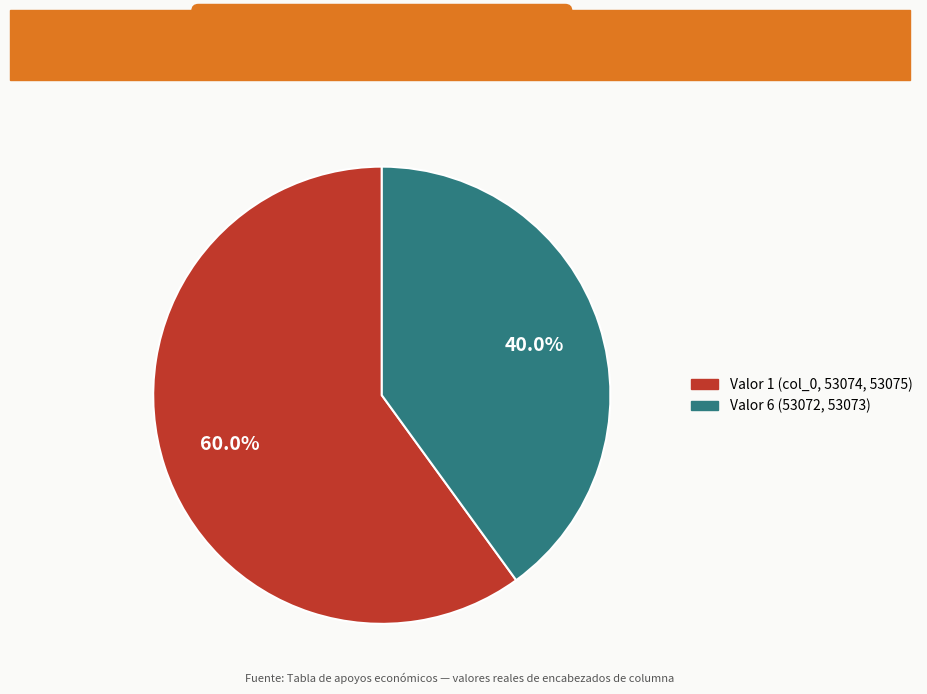

How much of the chart is everything except Valor 1 (col_0, 53074, 53075)?

40.0%